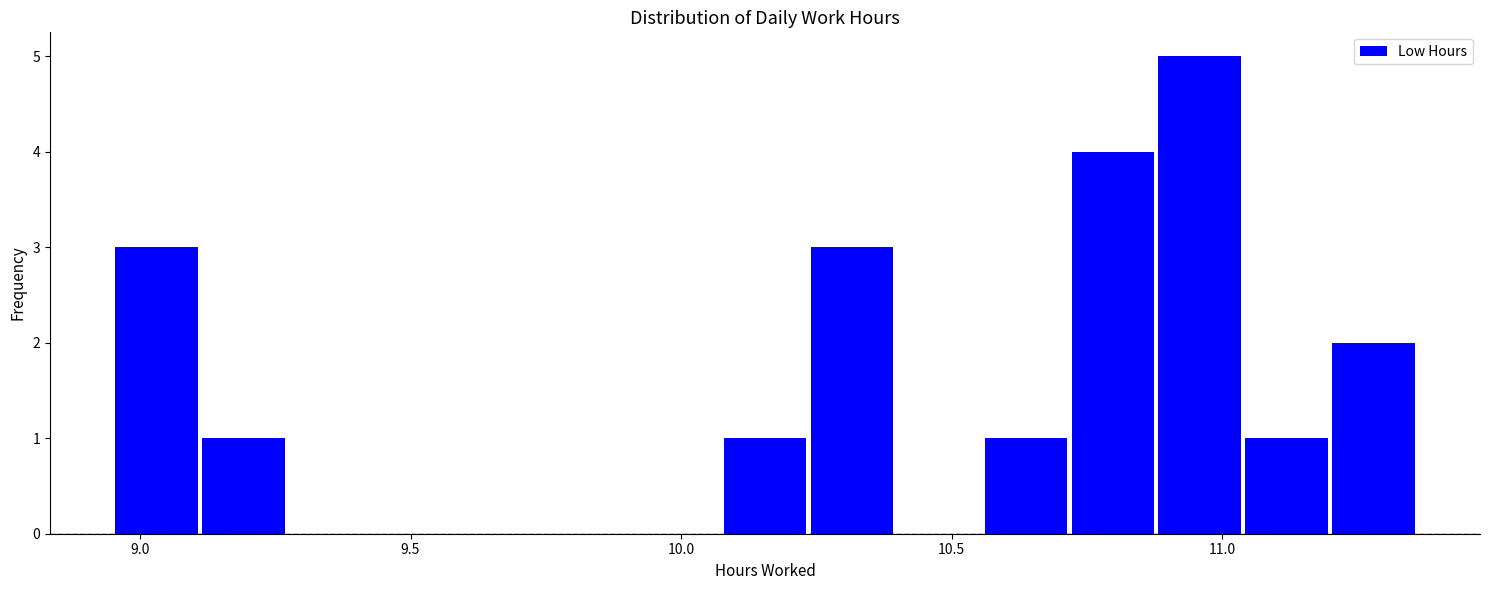

Around what value on the x-axis is the tallest bar? Give the approximate position of its centre, as read against the axis.

10.95